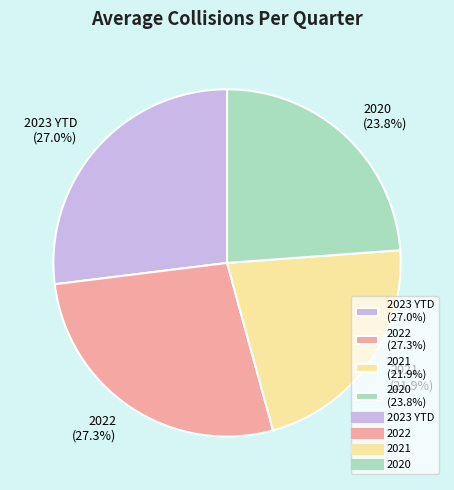

To the nearest percent, what is the average slice percentage?

25%